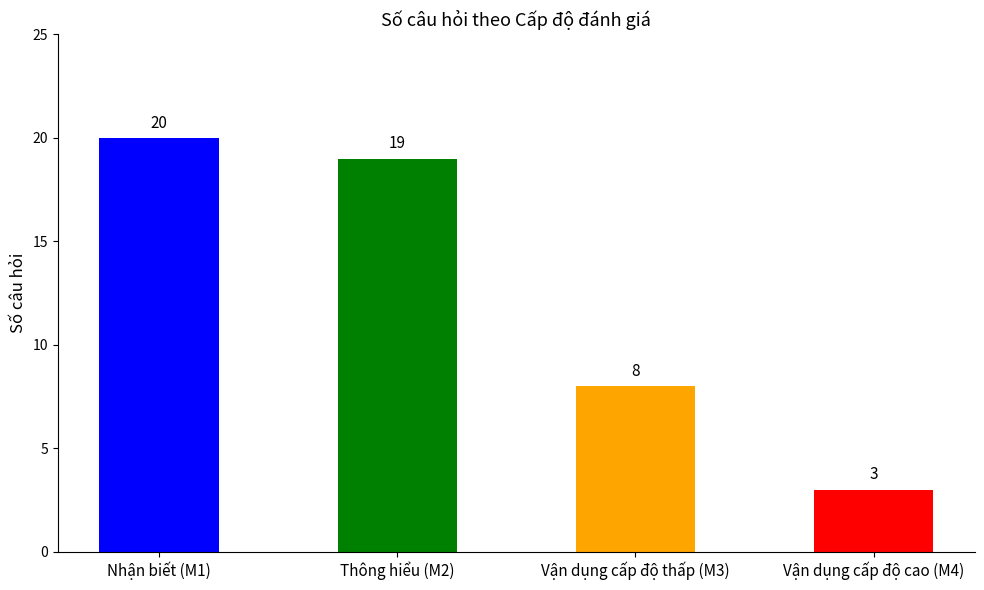

Does the chart contain stacked bars?

No